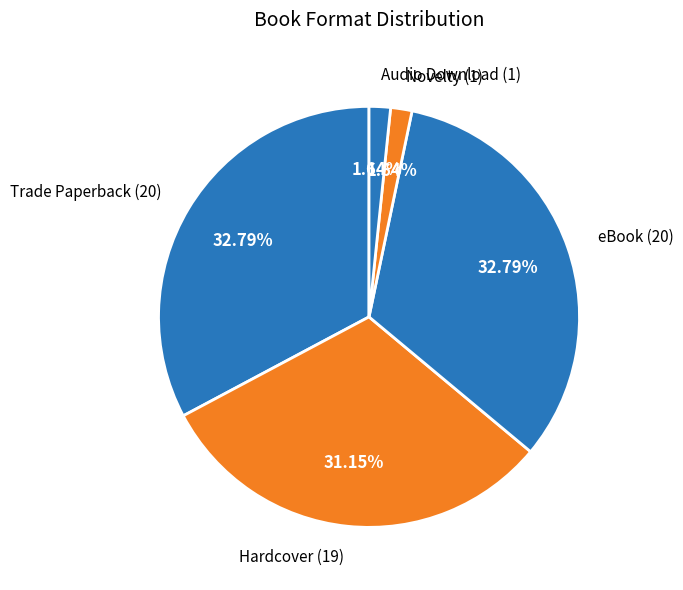

Count the number of slices in the pie.

5